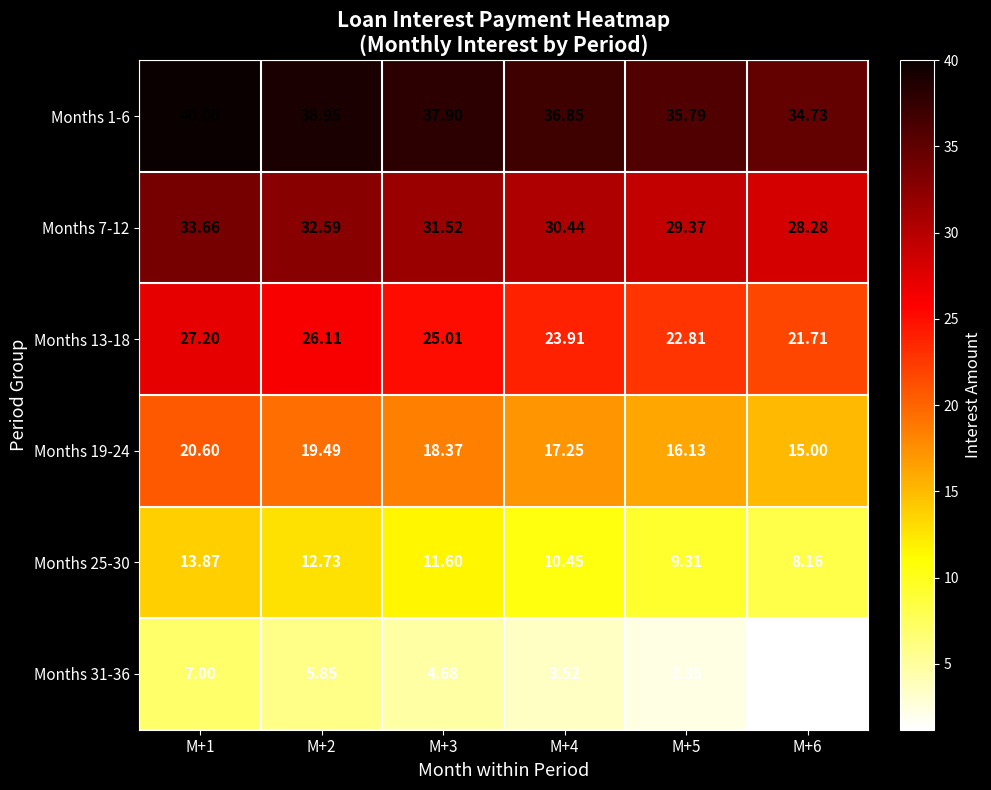

At which category is the sum across all series the highest?

M+1